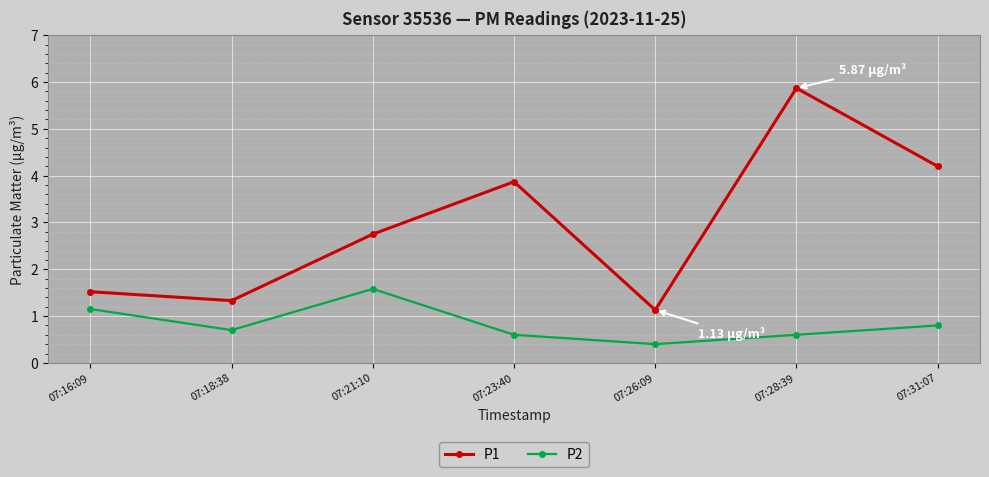

True or false: P1 and P2 intersect in this chart.

False